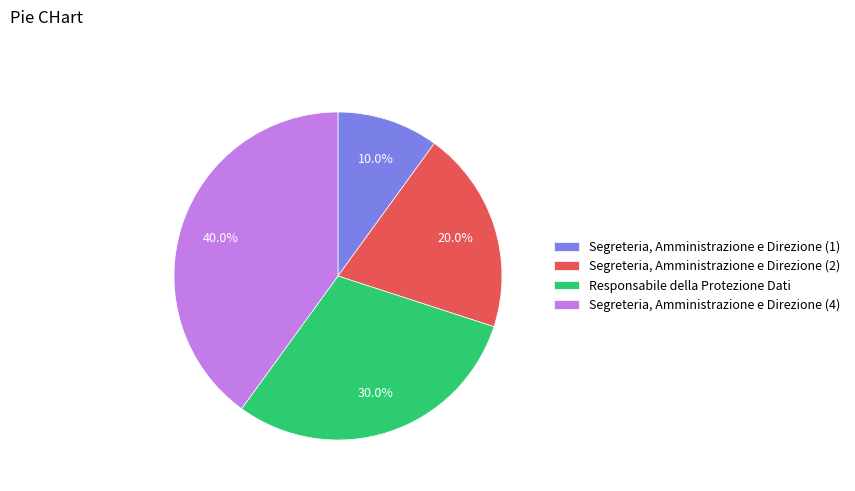

Which has a higher value, Segreteria, Amministrazione e Direzione (2) or Segreteria, Amministrazione e Direzione (4)?

Segreteria, Amministrazione e Direzione (4)